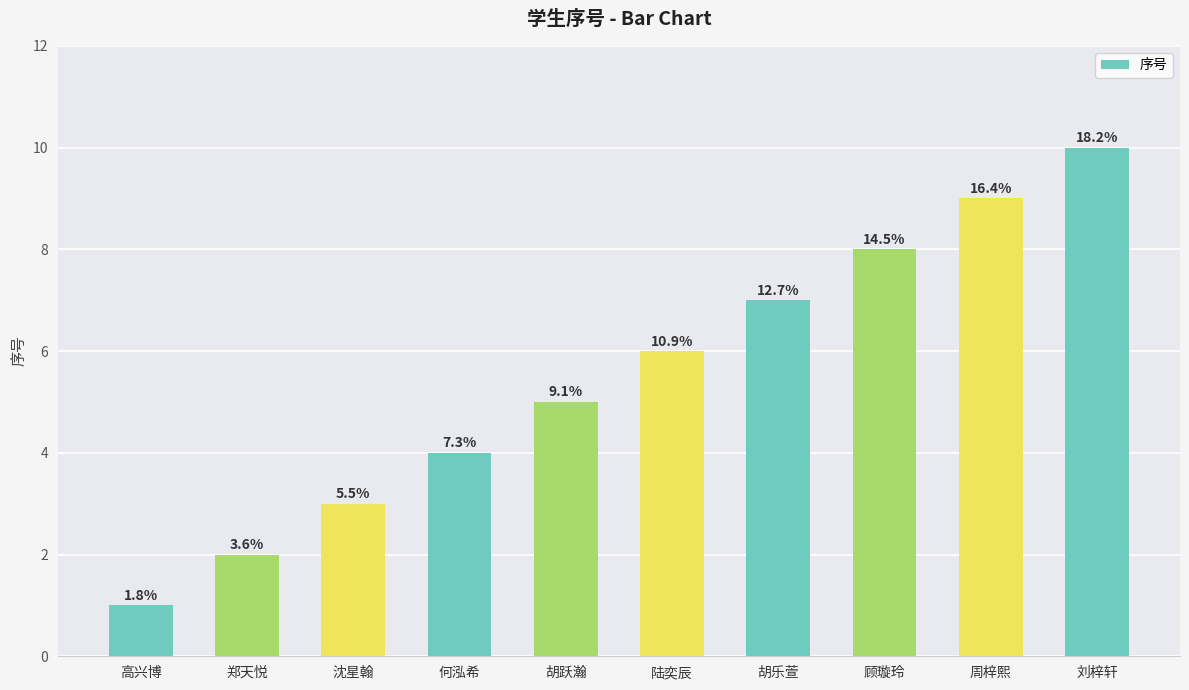

What is the minimum value shown in the chart?

1